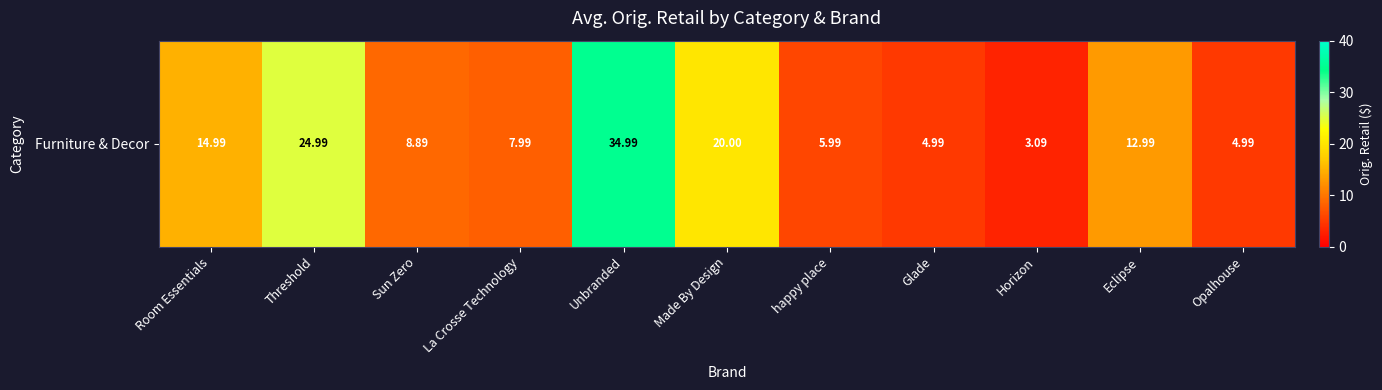

What is the difference between the maximum and second lowest values?

30.0